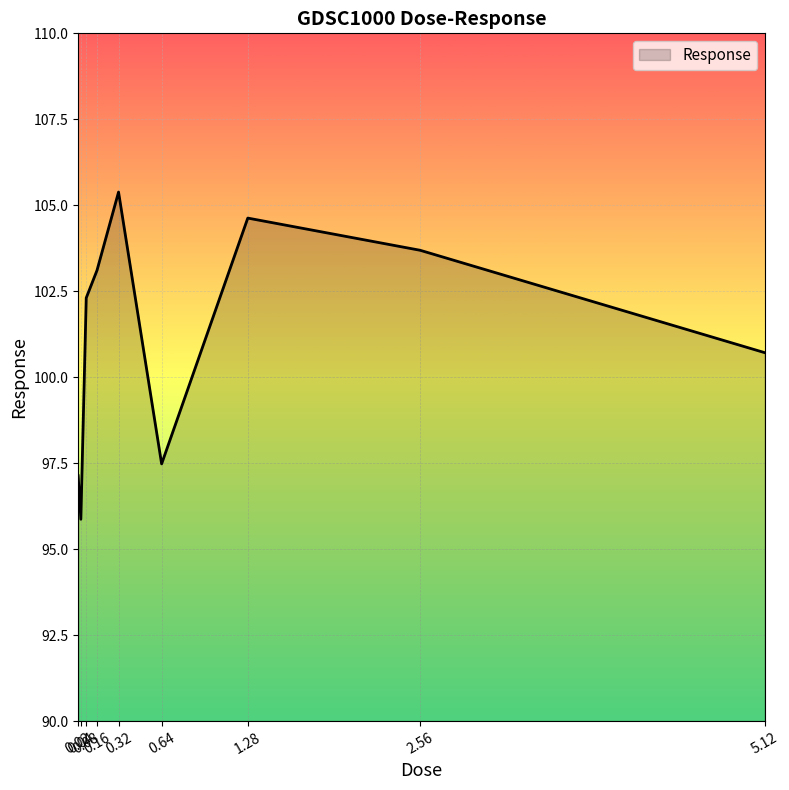

What is the smallest value displayed?

95.9